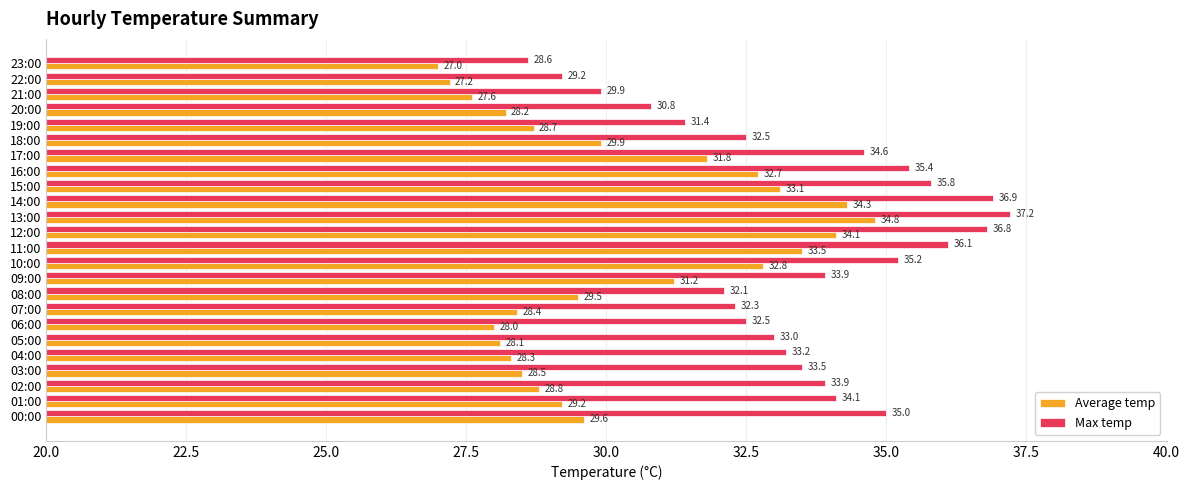

Which category has the highest value in the Average temp series?

13:00